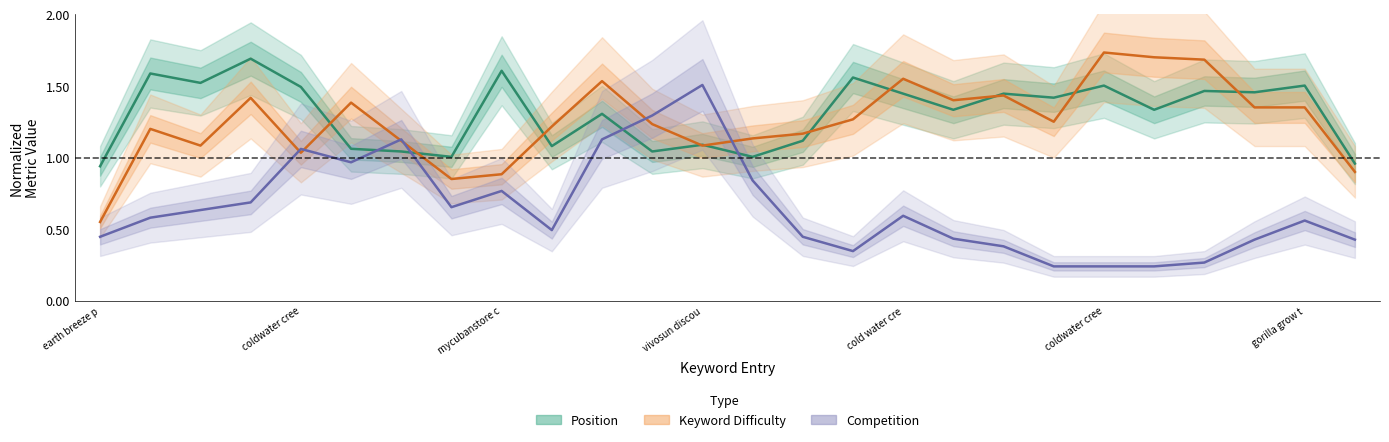

What is the label of the 4th point from the left?

vivosun discou